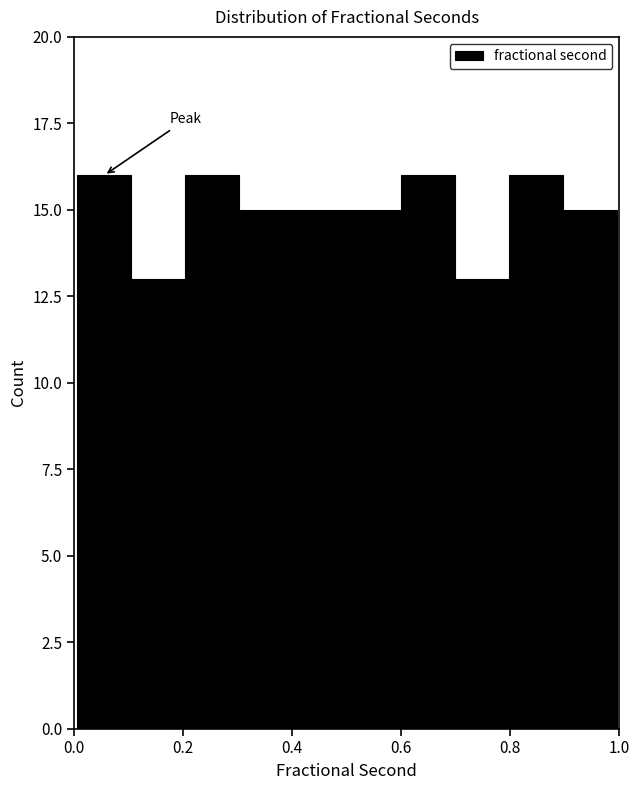

Reading left to right, list every bar in this chart as the range it spans on the x-axis followed by its height. Neither the bar edges nor the heights are printed on the chart, so give them approximately, as read against the axes.

0.0 to 0.1: 16
0.1 to 0.2: 13
0.2 to 0.3: 16
0.3 to 0.4: 15
0.4 to 0.5: 15
0.5 to 0.6: 15
0.6 to 0.7: 16
0.7 to 0.8: 13
0.8 to 0.9: 16
0.9 to 1.0: 15